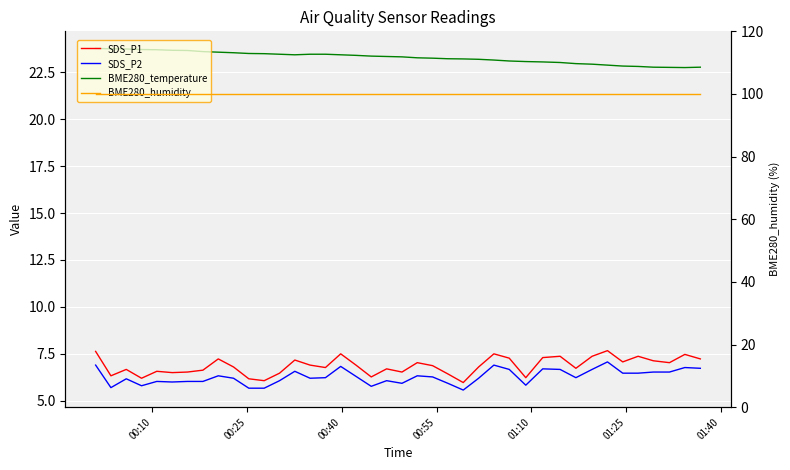

How many values in the BME280_temperature series exceed 23?

31